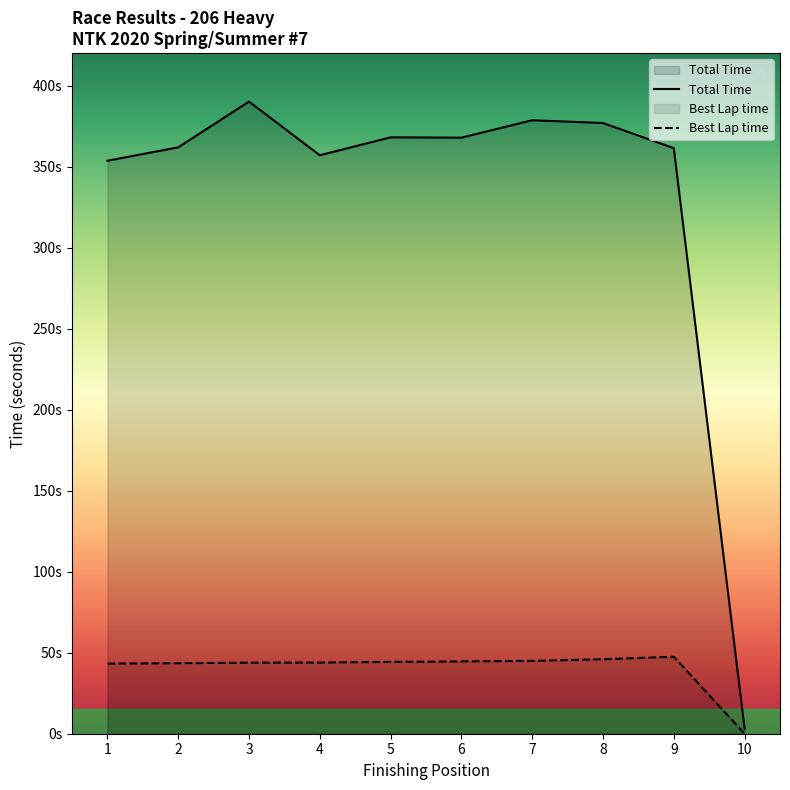

The Best Lap time series shows 15.7 at 5. True or false?

False